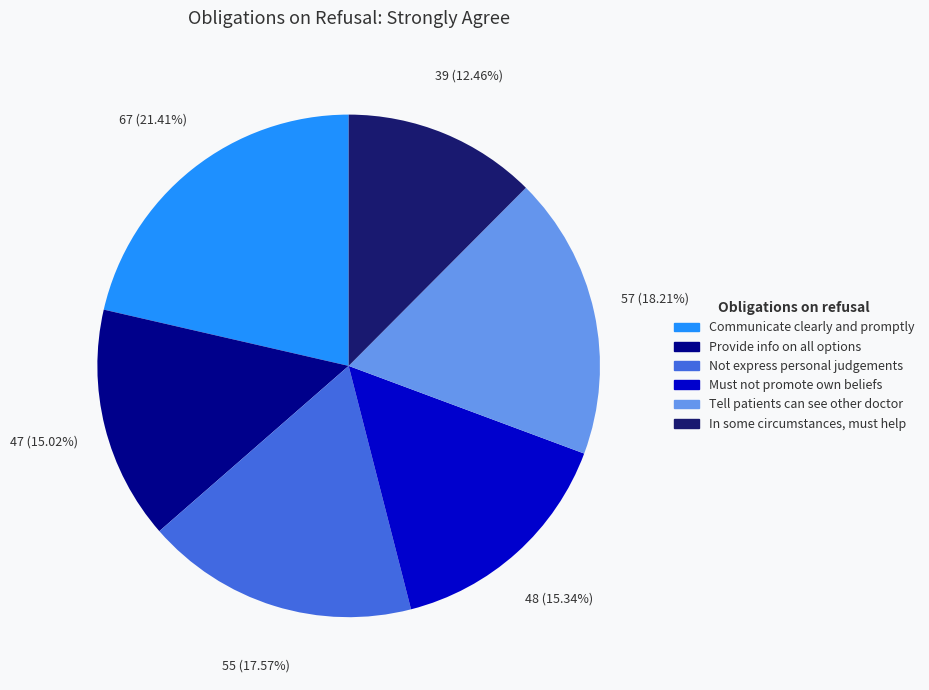

Combined, what portion of the pie is Communicate clearly and promptly and Not express personal judgements?

39.0%